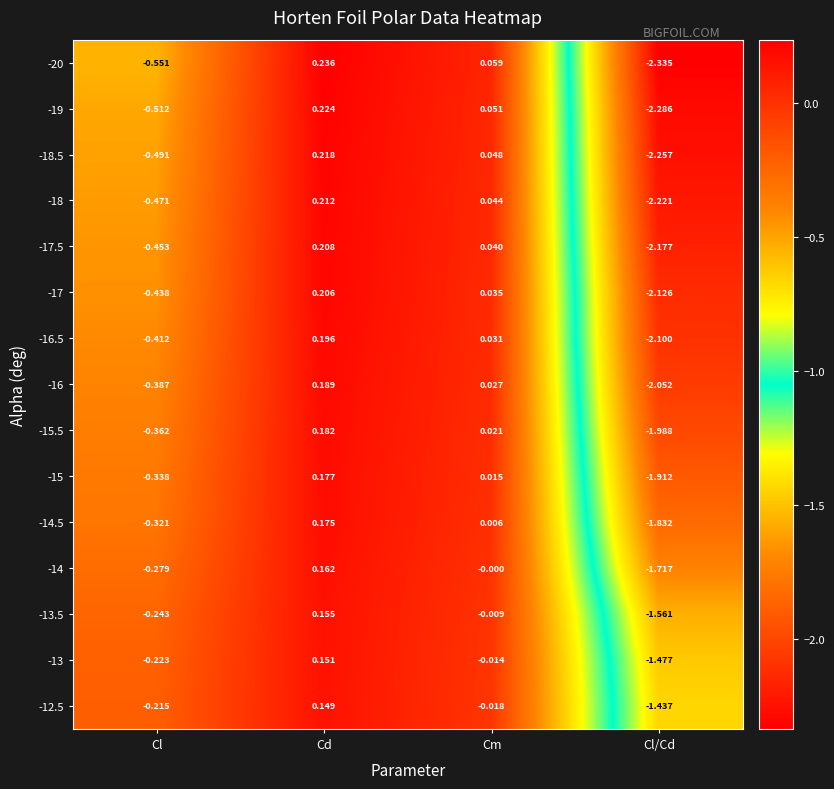

At which label does -17 reach its minimum?

Cl/Cd